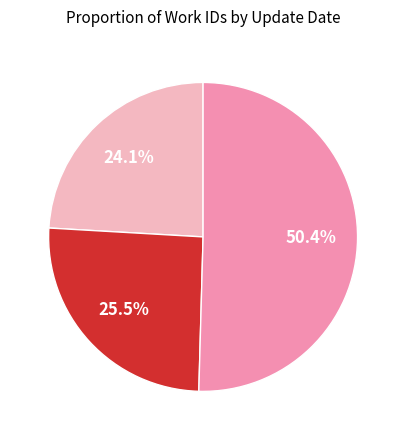

Is there a majority slice in this chart?

Yes